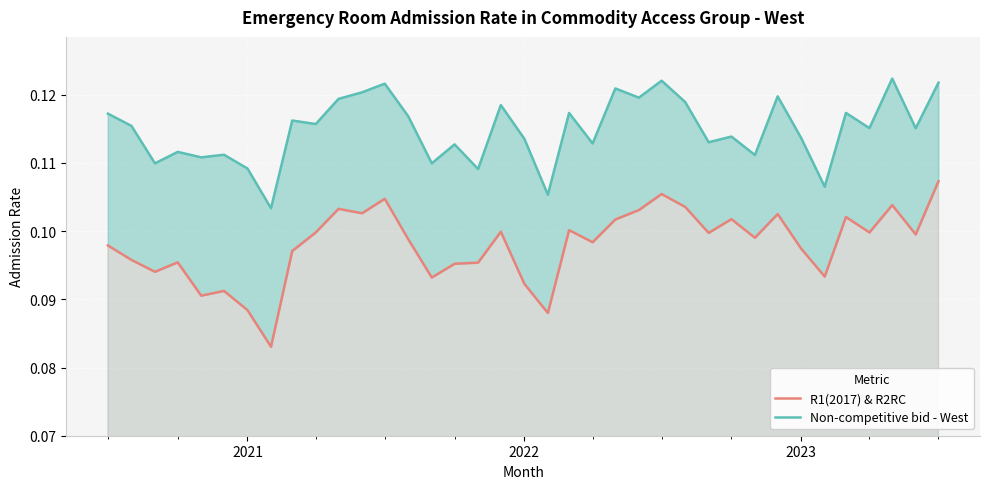

What is the sum of all R1(2017) & R2RC values?

3.6